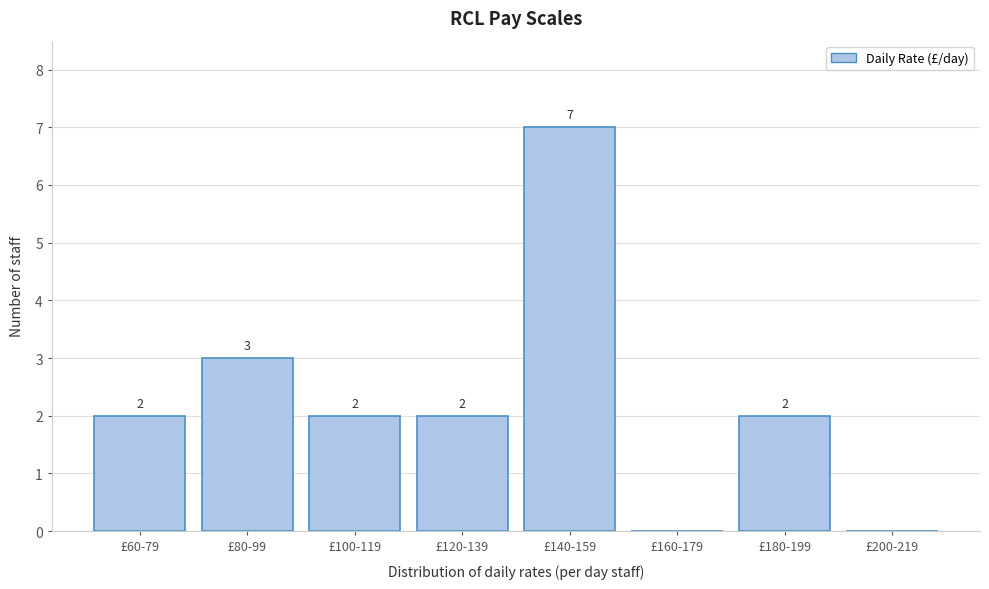

Reading left to right, what are all the values shown in this chart?

£60-79=2	£80-99=3	£100-119=2	£120-139=2	£140-159=7	£160-179=0	£180-199=2	£200-219=0